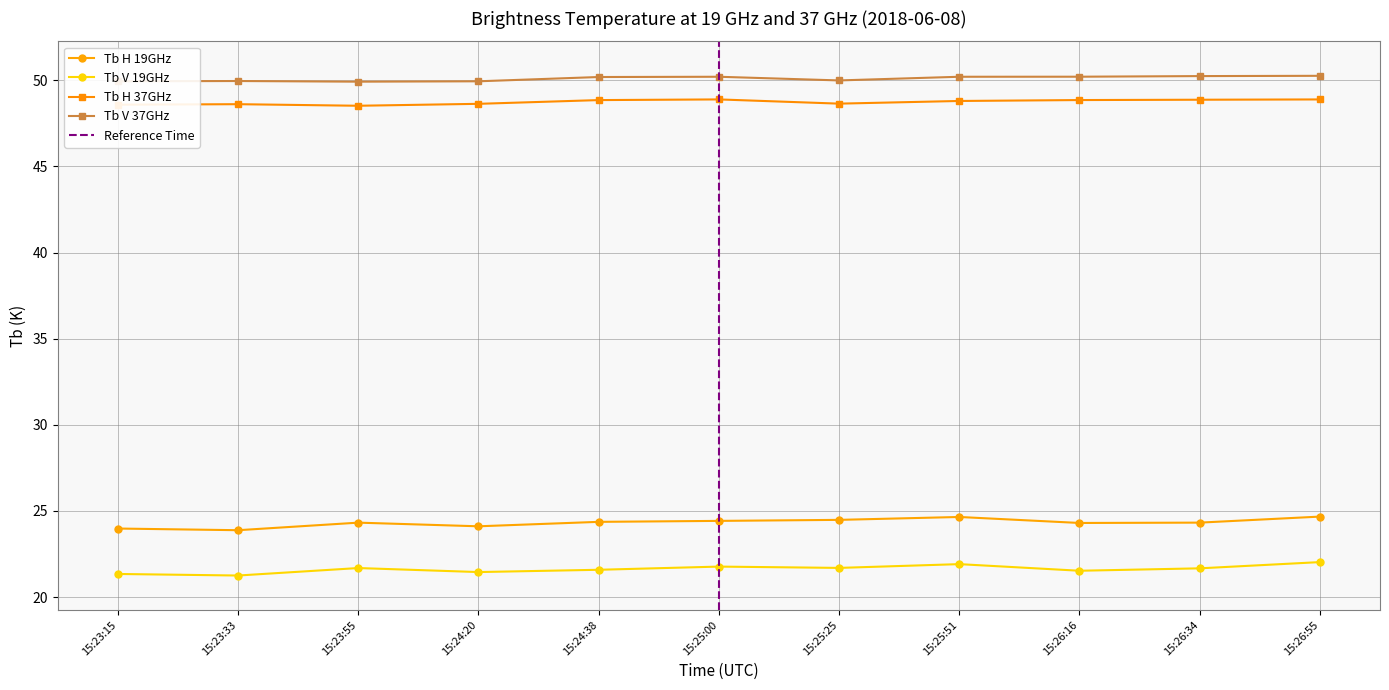

True or false: Tb H 37GHz has a value of 48.6 at 15:23:15.

True